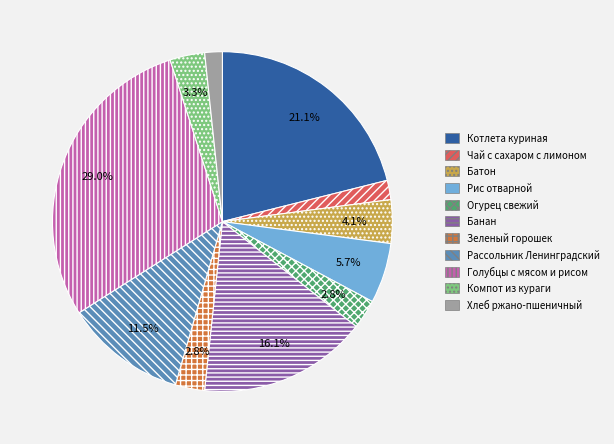

Is Хлеб ржано-пшеничный the majority of the pie?

No